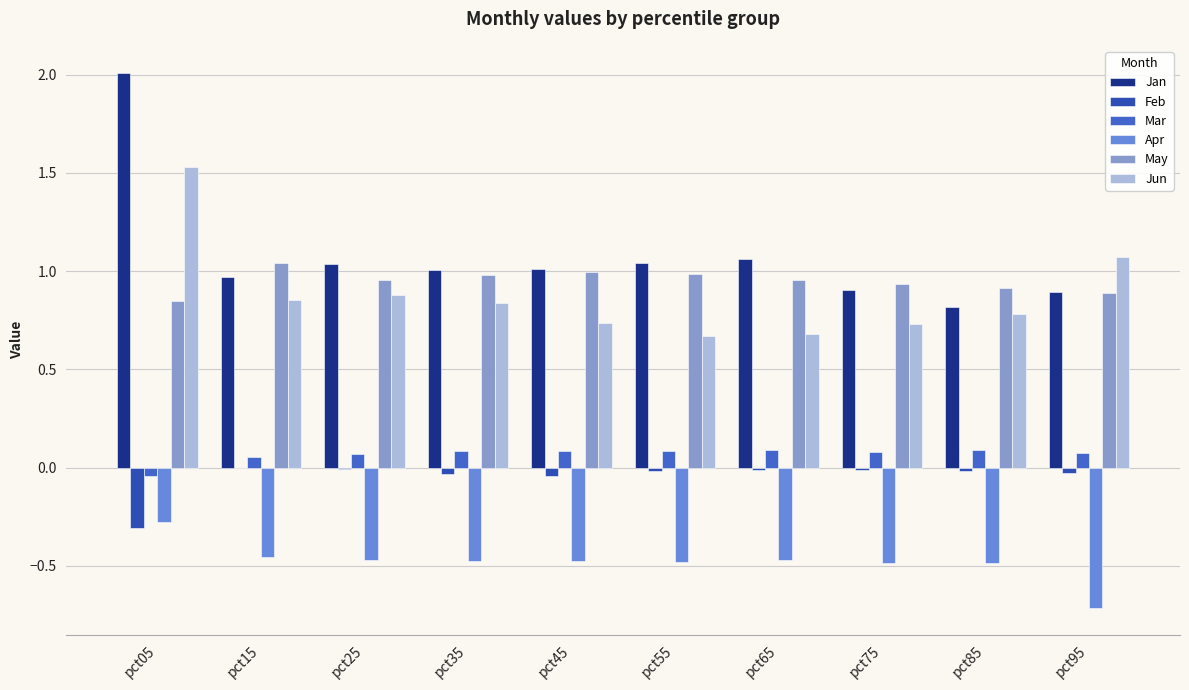

Are the bars horizontal?

No